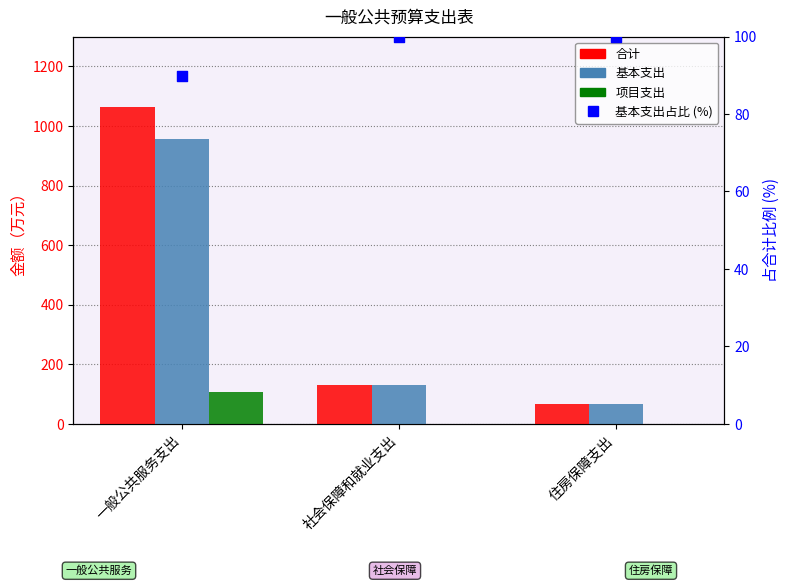

Which series has the largest Y range (max minus min)?

合计